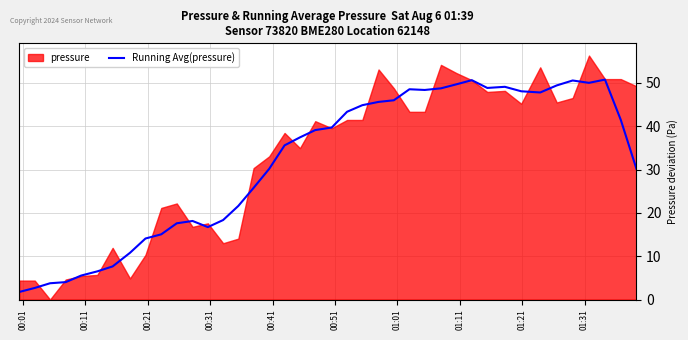

What is the value of the 12th point from the left?

18.1